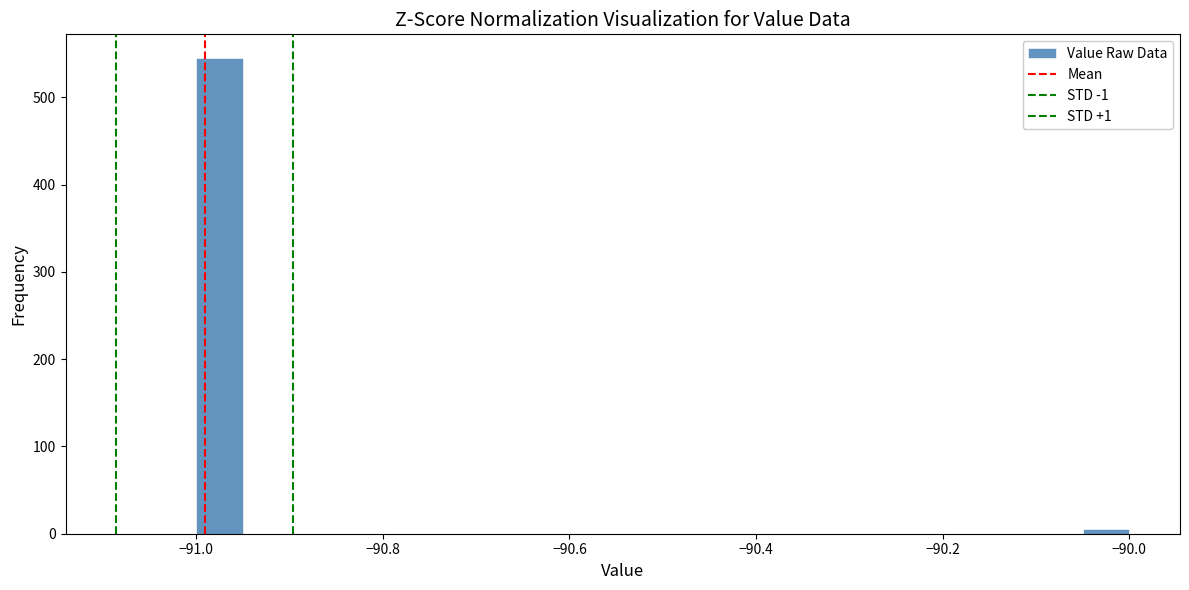

Read against the x-axis, roughly where is the centre of the tallest bar?

-90.98